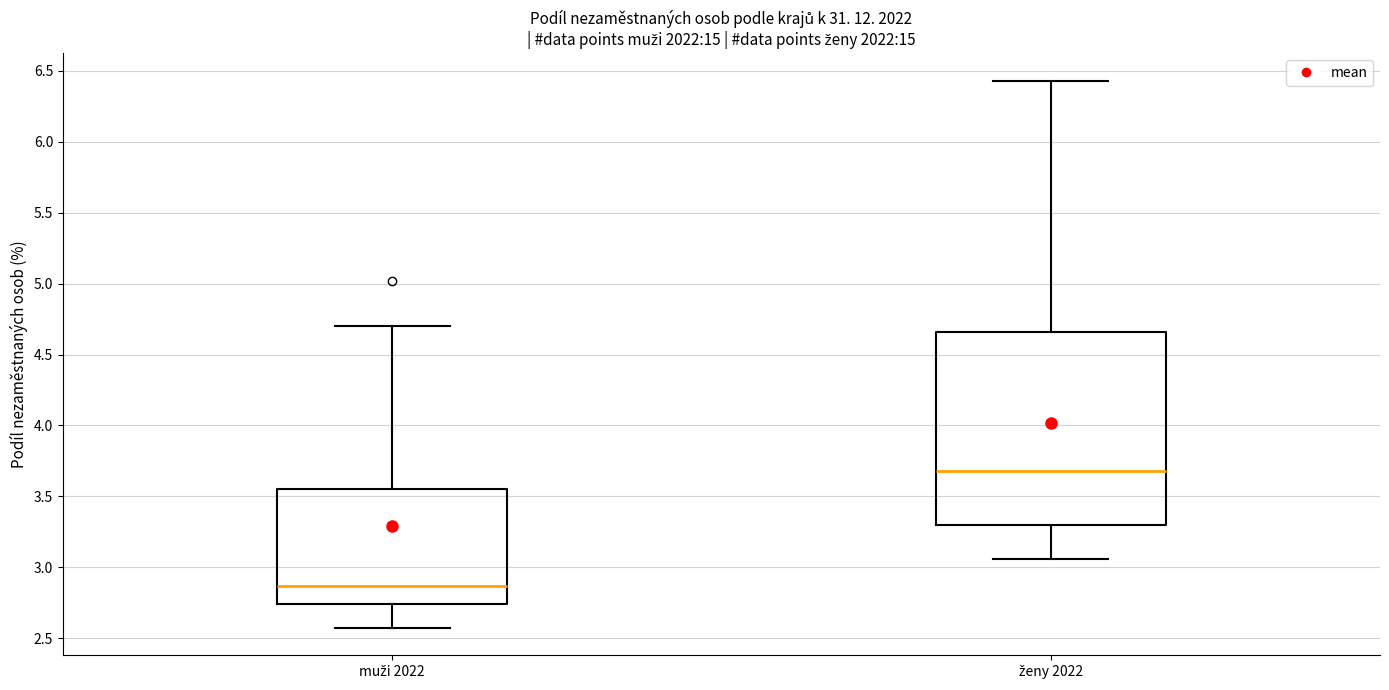

Reading left to right, transcribe this box plot: for each box, give where its median line is, the range the box spans, and where its two whiskers end, as read against the y-axis. The values are not printed on the chart, so give them approximately, as read against the axis.

muži 2022: median 2.85, box 2.75 to 3.55, whiskers 2.55 to 4.70
ženy 2022: median 3.70, box 3.30 to 4.65, whiskers 3.05 to 6.45